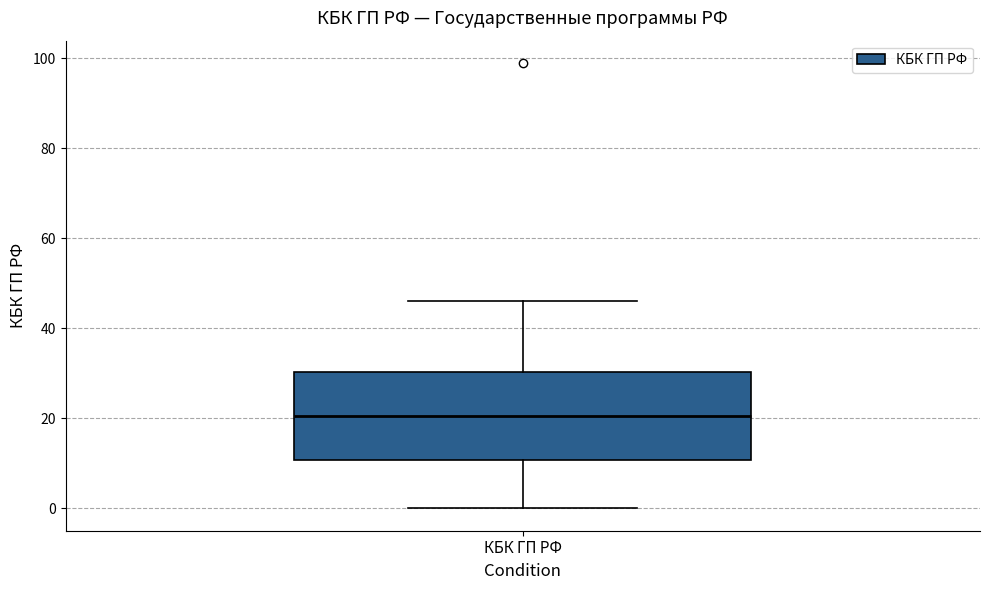

Transcribe this box plot: give where the median line is, the range the box spans, and where the two whiskers end, as read against the y-axis. The values are not printed on the chart, so give them approximately, as read against the axis.

median 20, box 10 to 30, whiskers 0 to 46